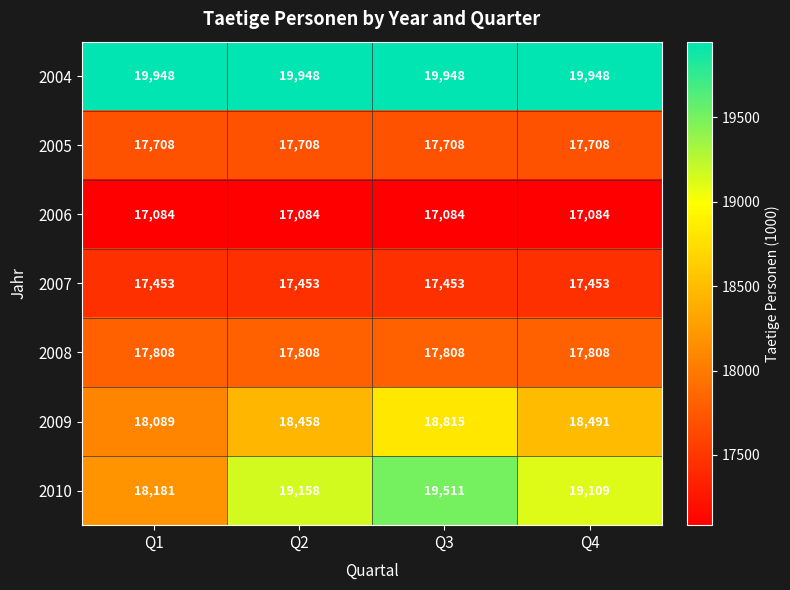

The value of 2008 at Q4 is 17808. True or false?

True